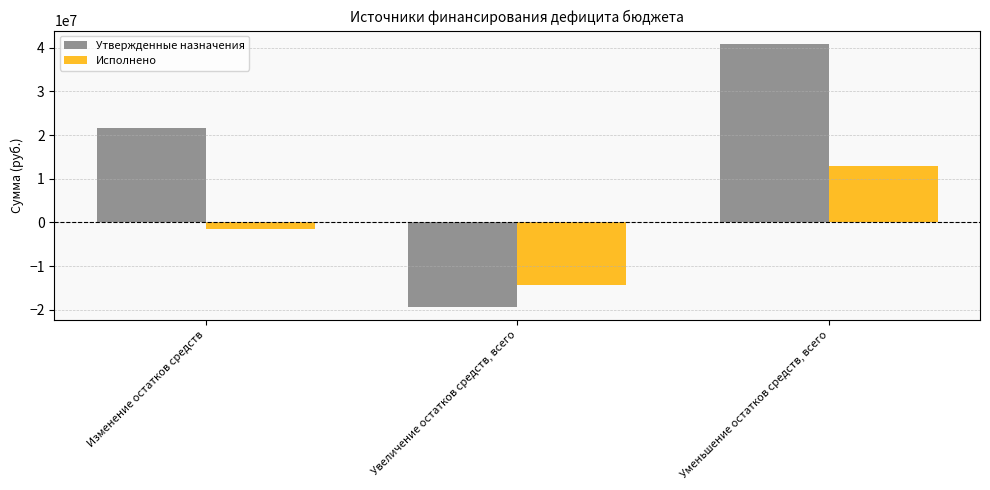

What value does the Исполнено series have at Уменьшение остатков средств, всего?

12868183.7